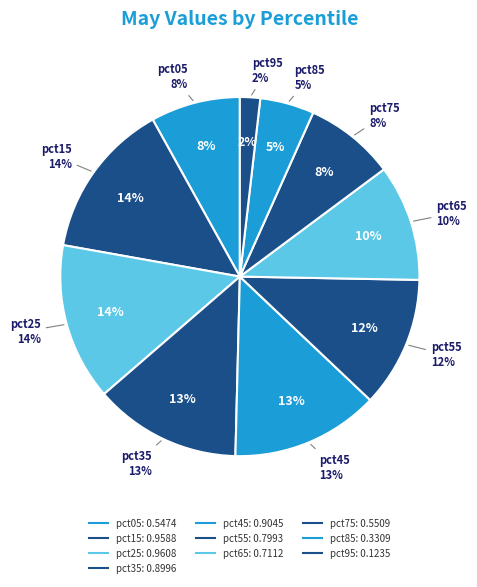

Is it true that pct45 is 13% of the pie?

True